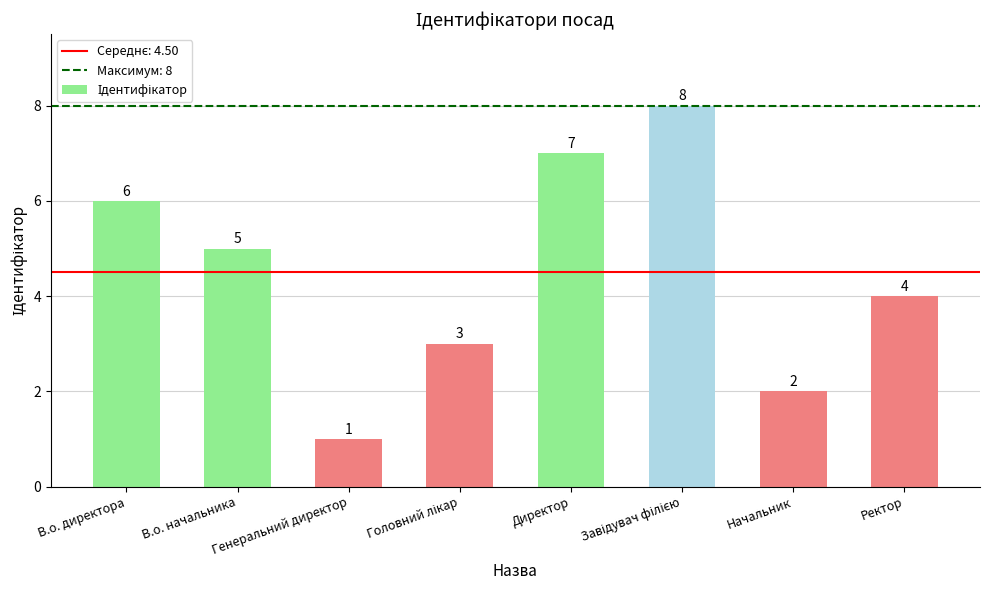

What position from the right is Директор?

4